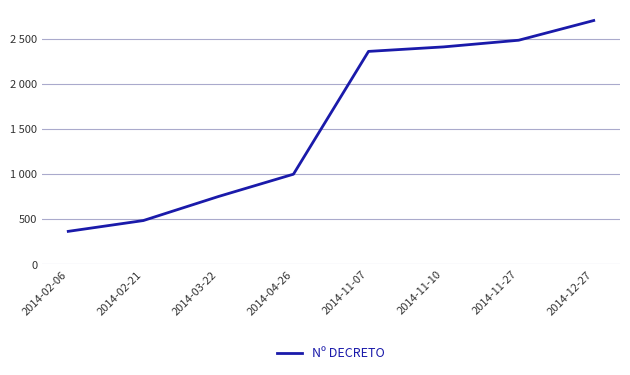

What position from the right is 2014-04-26?

5